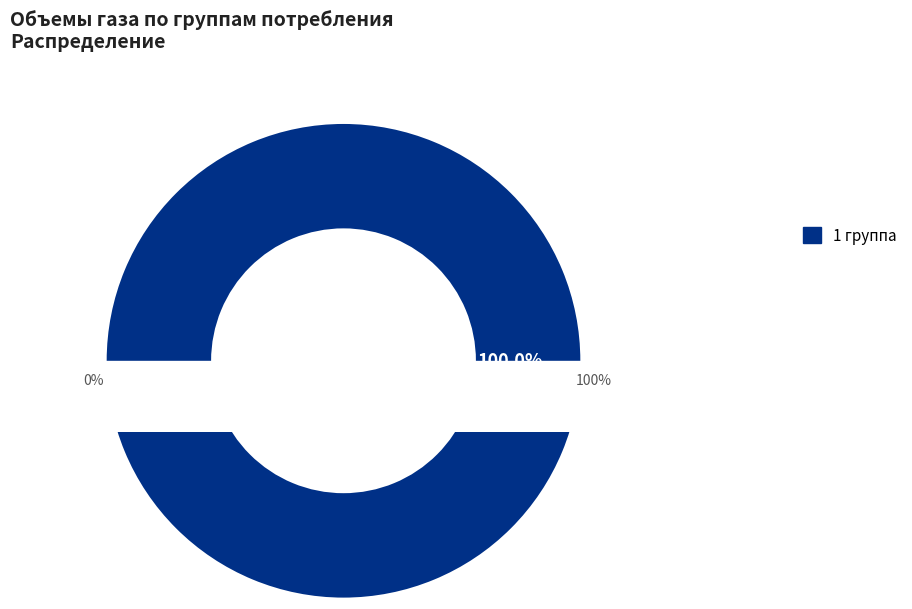

Does any single category account for the majority?

Yes